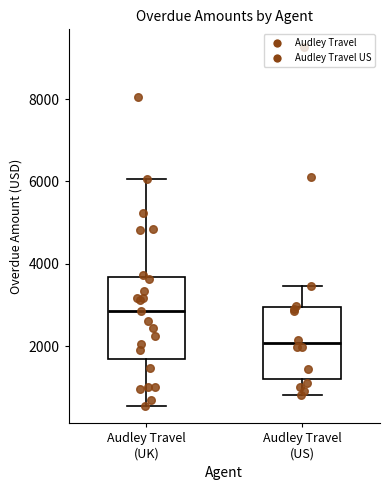

Reading left to right, read every box against the y-axis: the position of its median line, the range the box covers, and the ends of its whiskers. The values are not printed on the chart, so give them approximately, as read against the axis.

Audley Travel (UK): median 2800, box 1600 to 3600, whiskers 600 to 6000
Audley Travel (US): median 2000, box 1200 to 3000, whiskers 800 to 3400